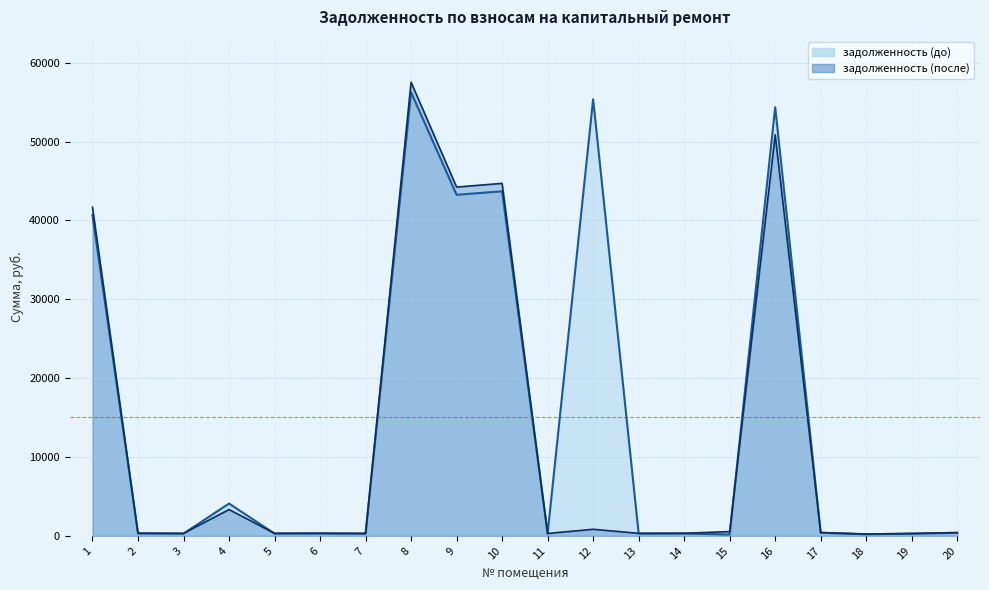

What are all the series names shown in the legend?

задолженность (до), задолженность (после)